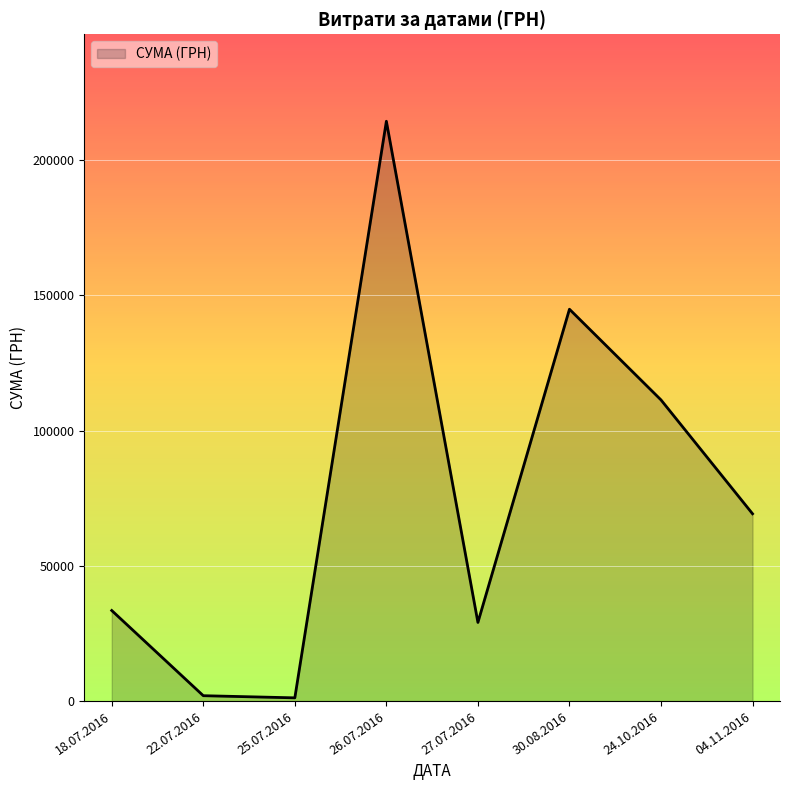

What is the maximum value shown in the chart?

214373.3